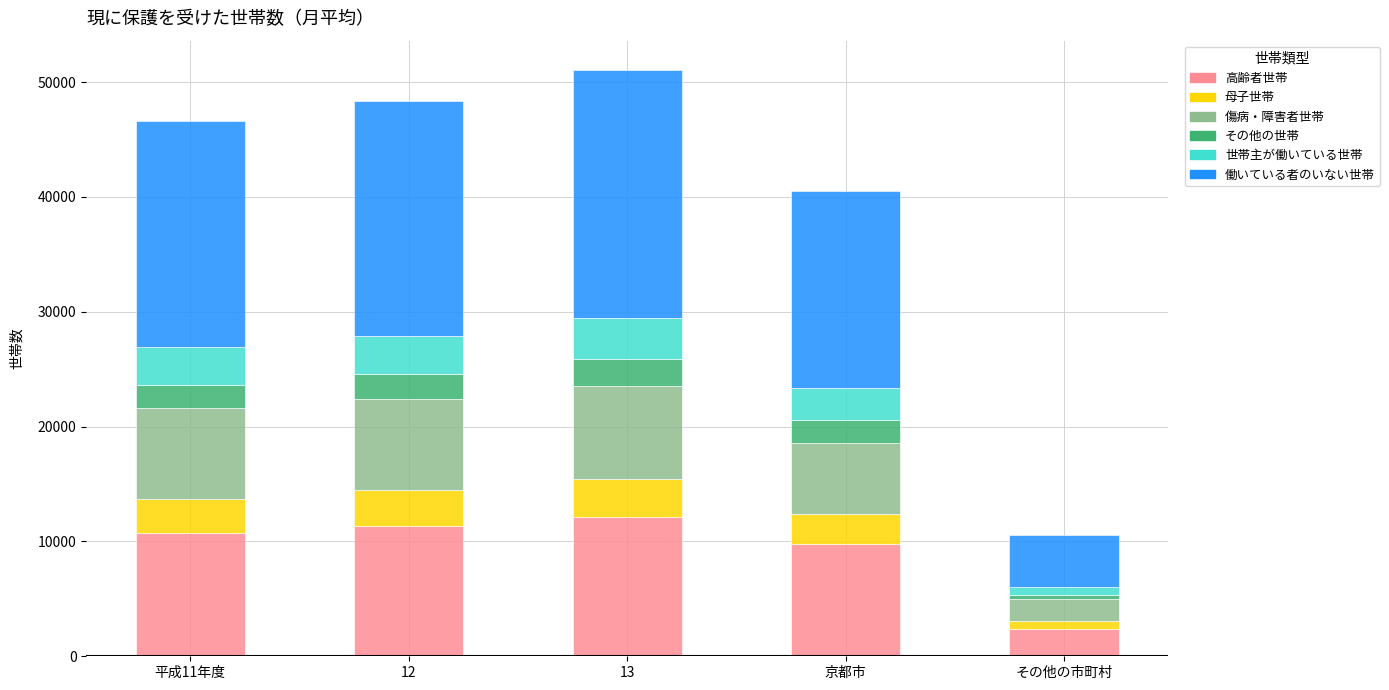

What are all the series names shown in the legend?

高齢者世帯, 母子世帯, 傷病・障害者世帯, その他の世帯, 世帯主が働いている世帯, 働いている者のいない世帯